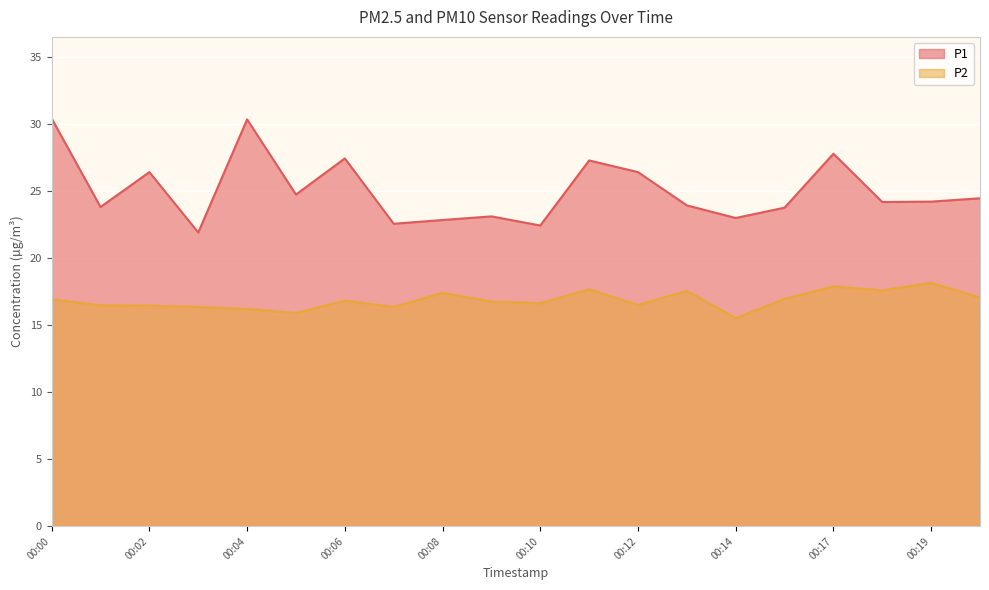

At 00:20, list the series in order from smallest to largest.

P2, P1